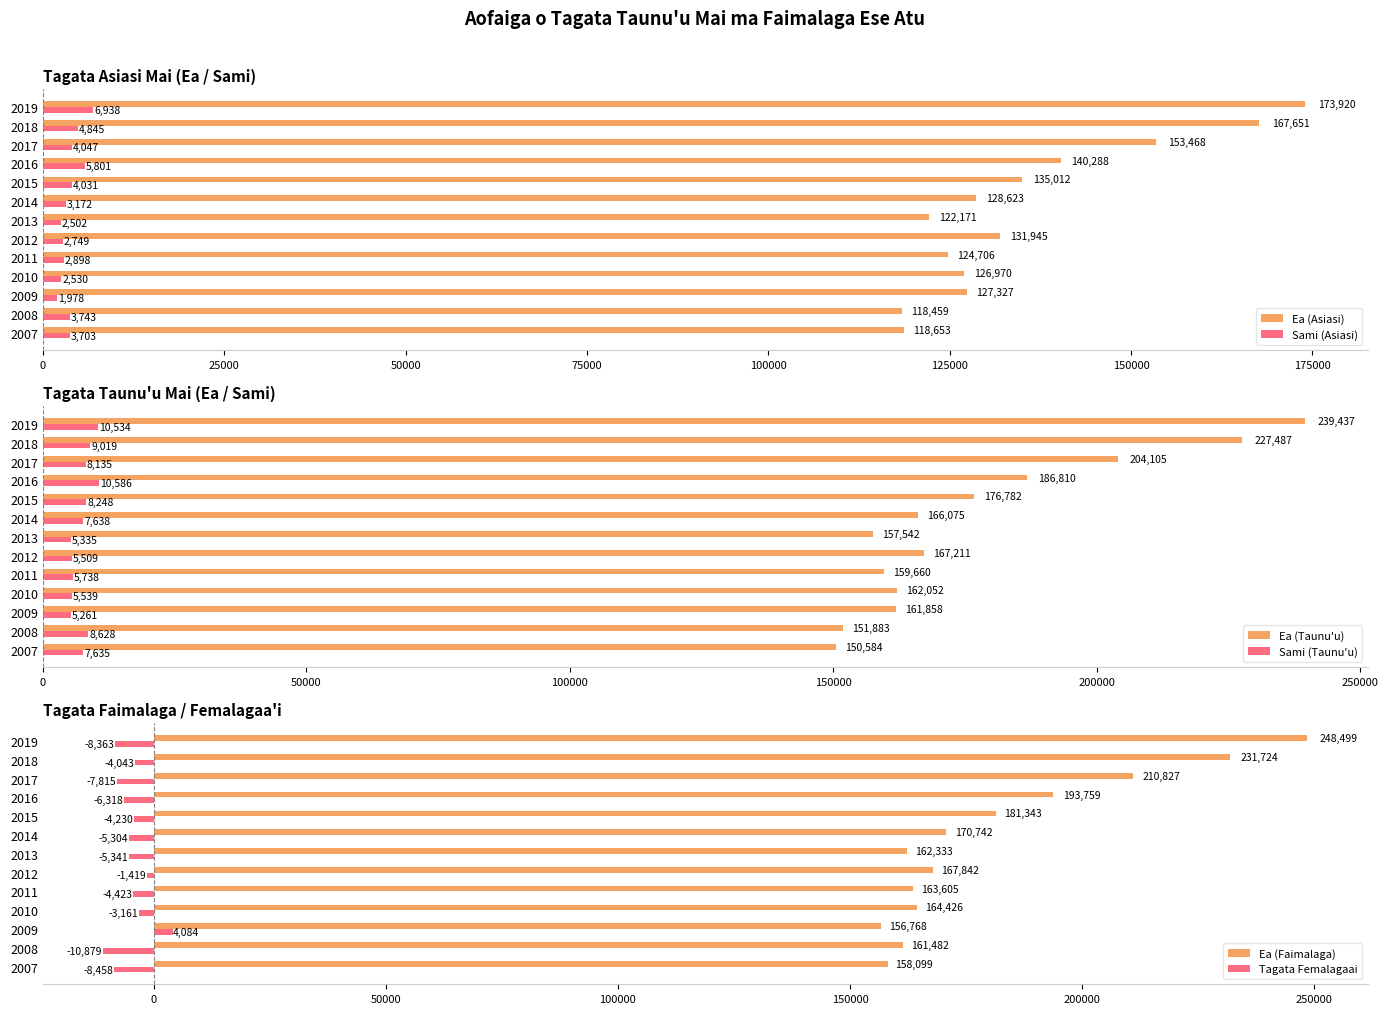

What is the smallest value displayed?

-10879